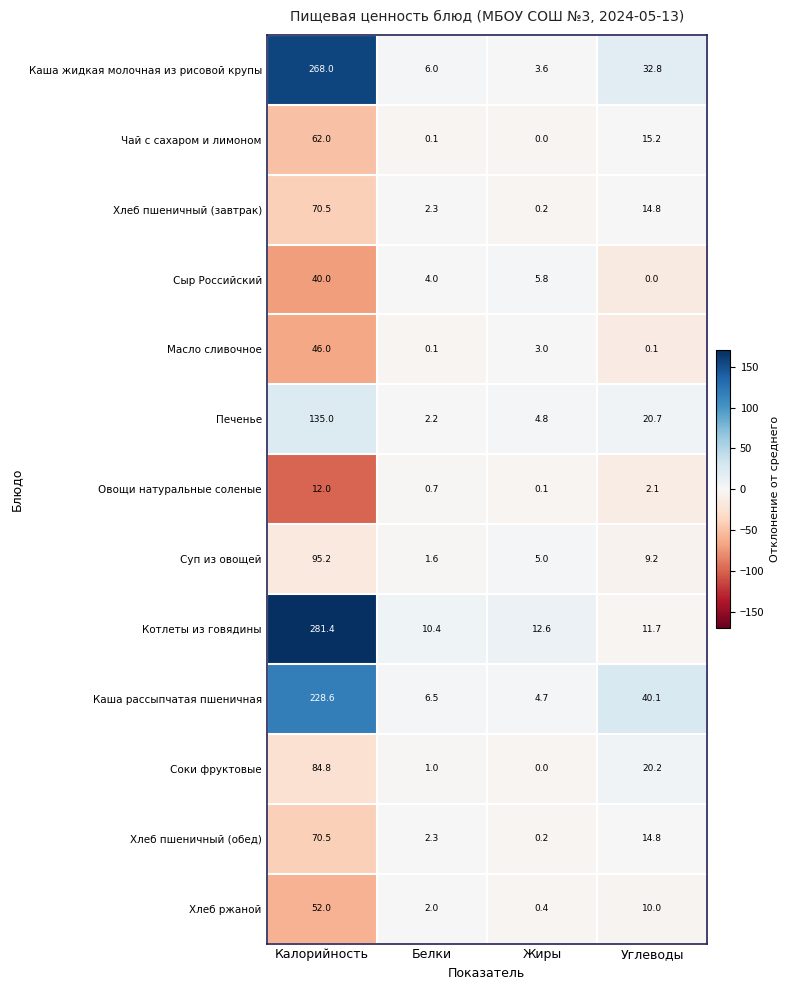

Which category has the highest value across all series?

Калорийность